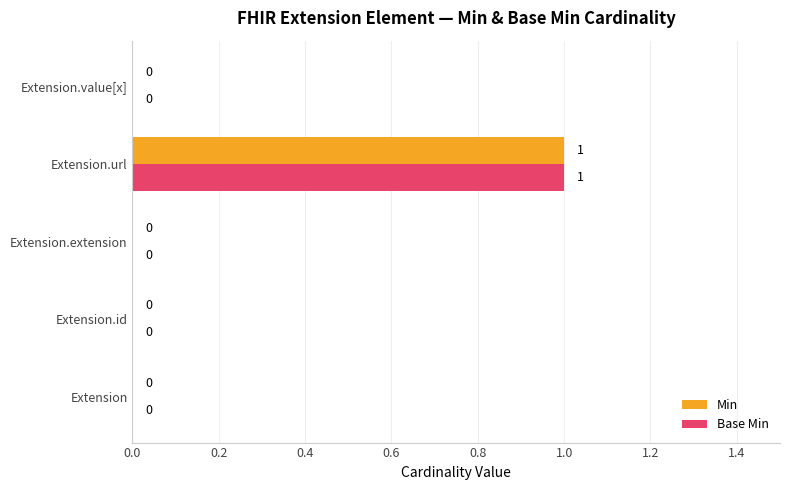

The Base Min series shows 2 at Extension.url. True or false?

False